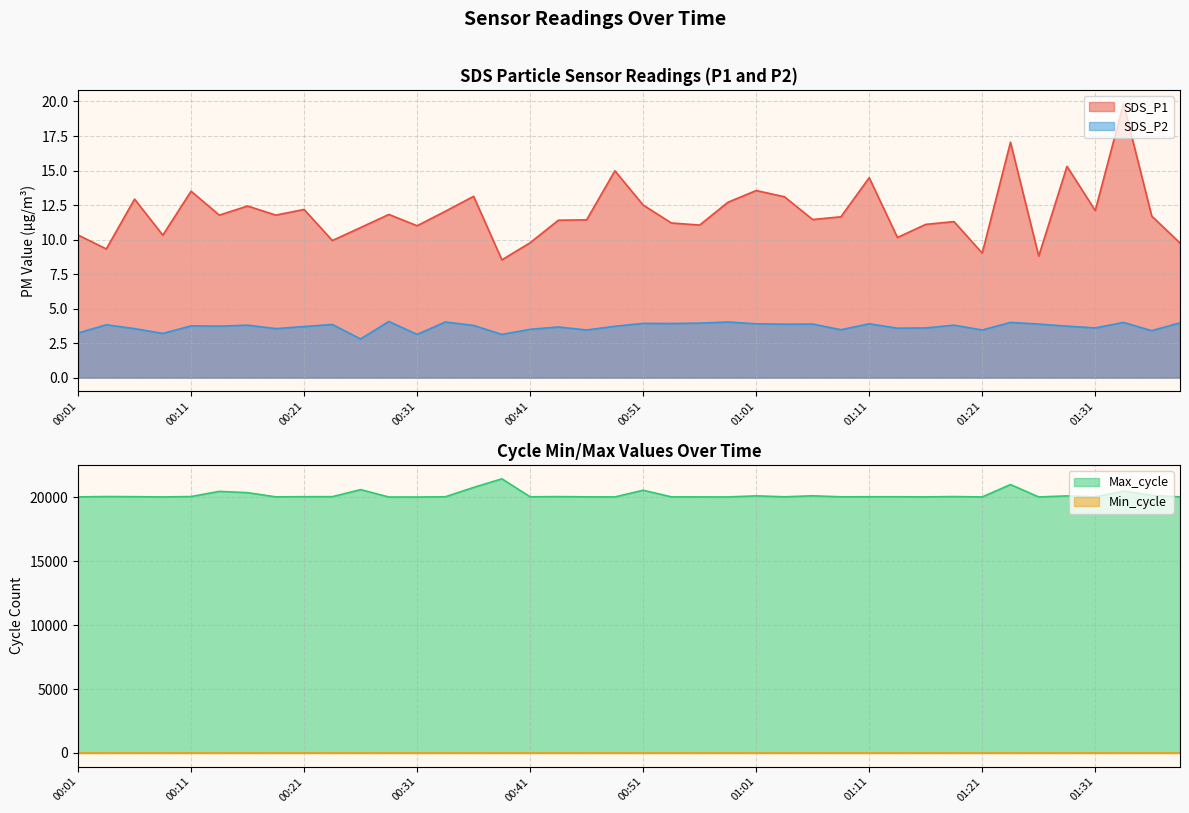

True or false: SDS_P1 has a value of 13.6 at 00:01.

False